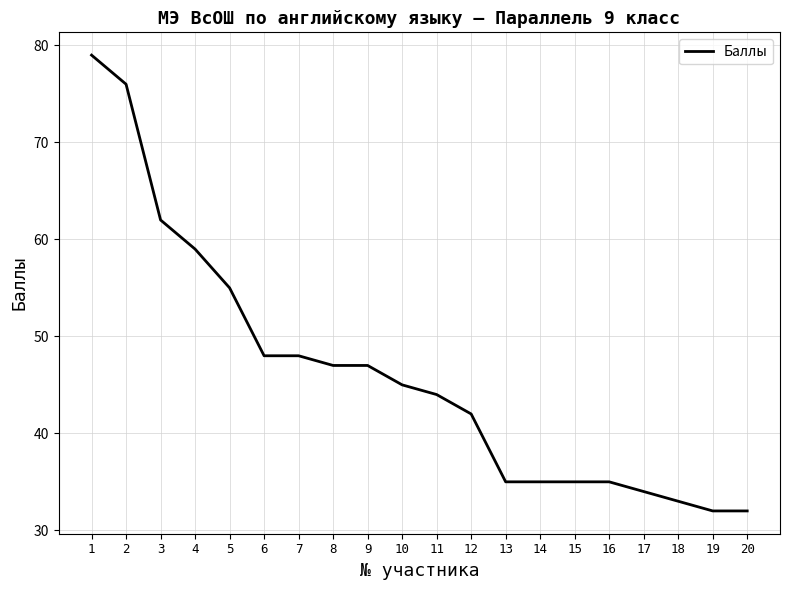

At which label is the value closest to 55?

5